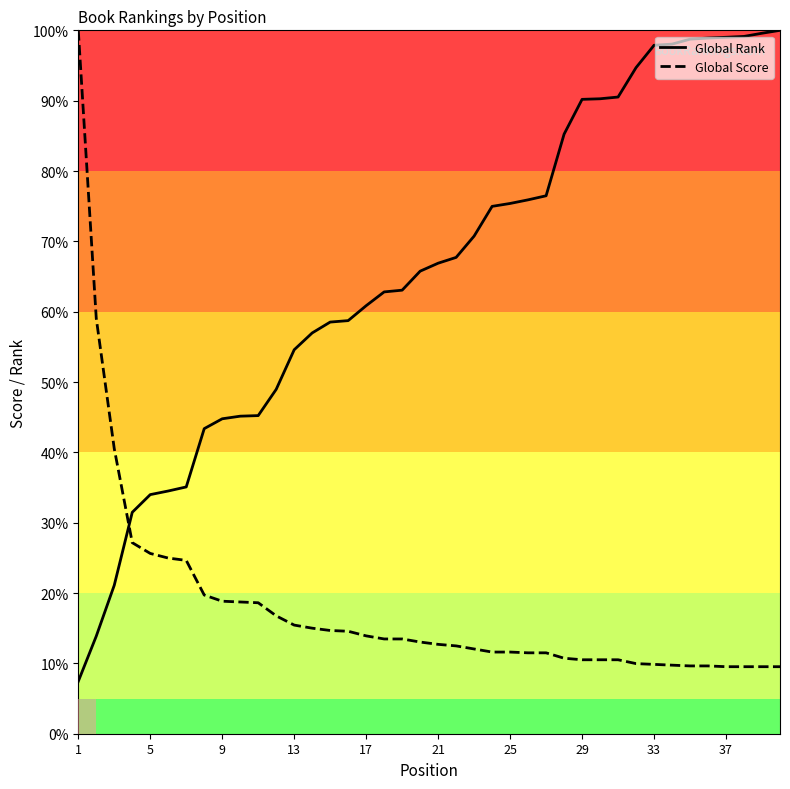

Which series has the widest spread of values?

Global Rank